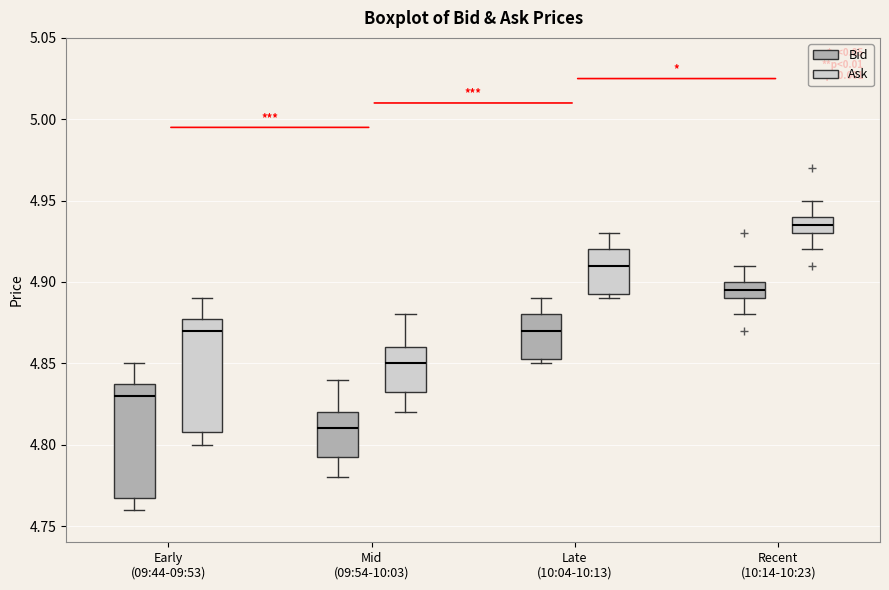

Where is the upper edge of the box for Early (09:44-09:53) (Ask) on the y-axis? The values are not printed on the chart, so give them approximately, as read against the axis.

4.880